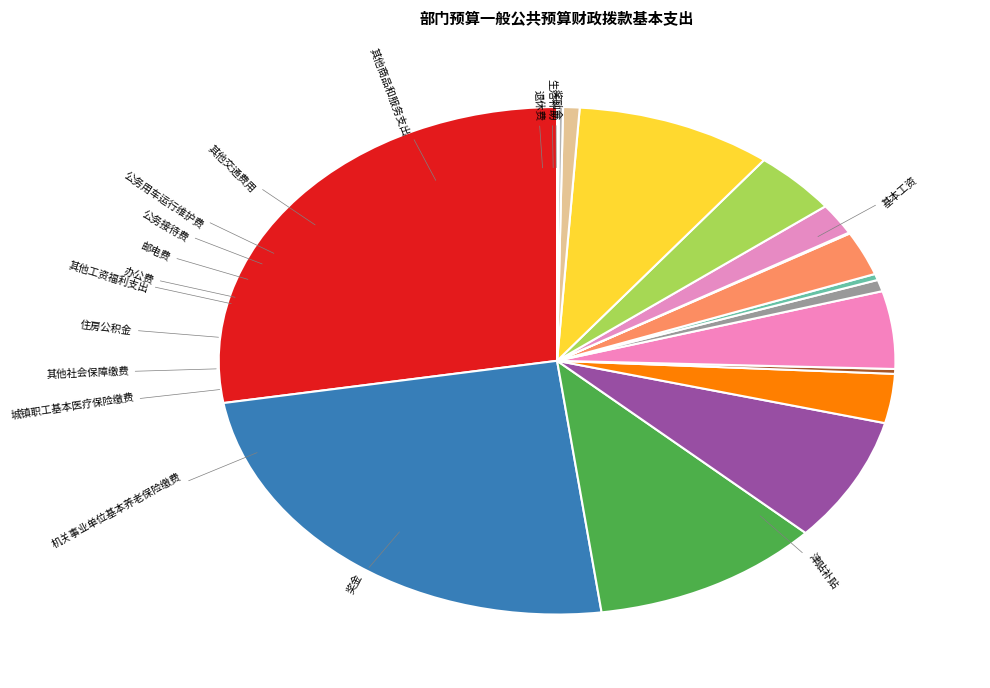

How many slices are in this pie chart?

17